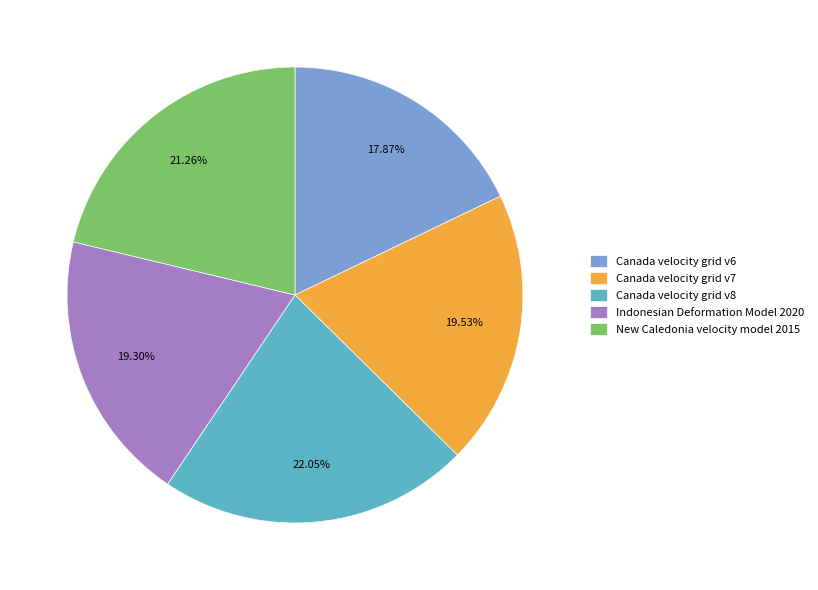

Which category has the smallest portion of the pie?

Canada velocity grid v6